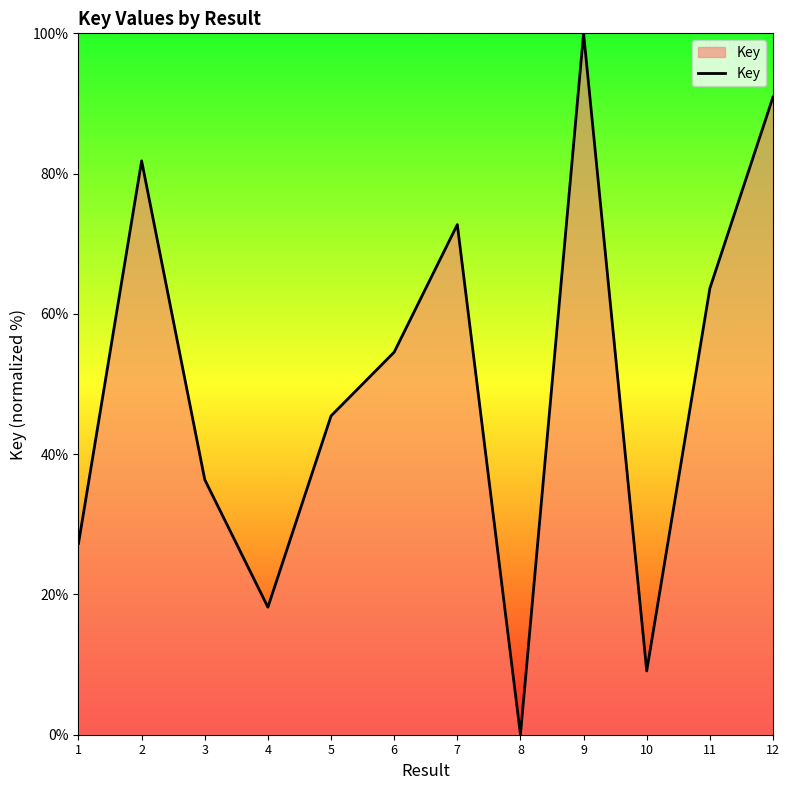

What is the difference between the second highest and minimum values?

90.9